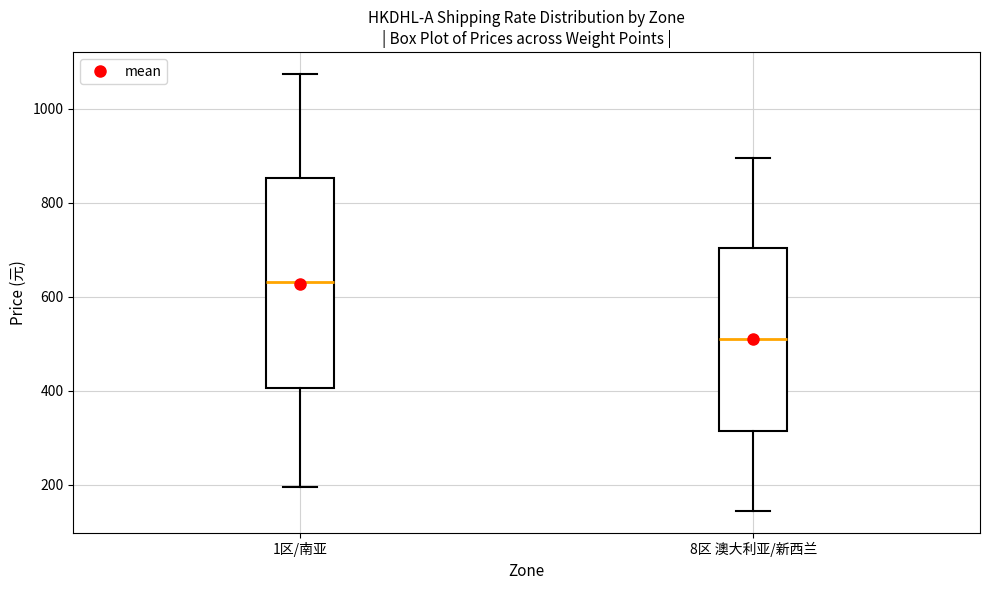

Which box has the highest median line?

1区/南亚